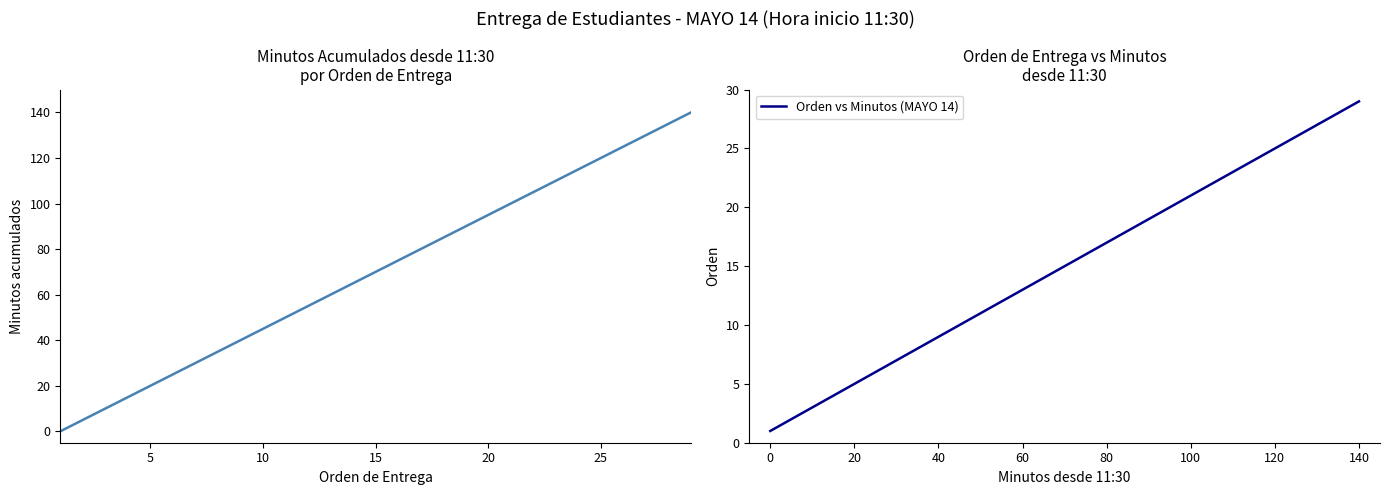

How many intersections are there between Minutos acumulados and Orden vs Minutos (MAYO 14)?

1